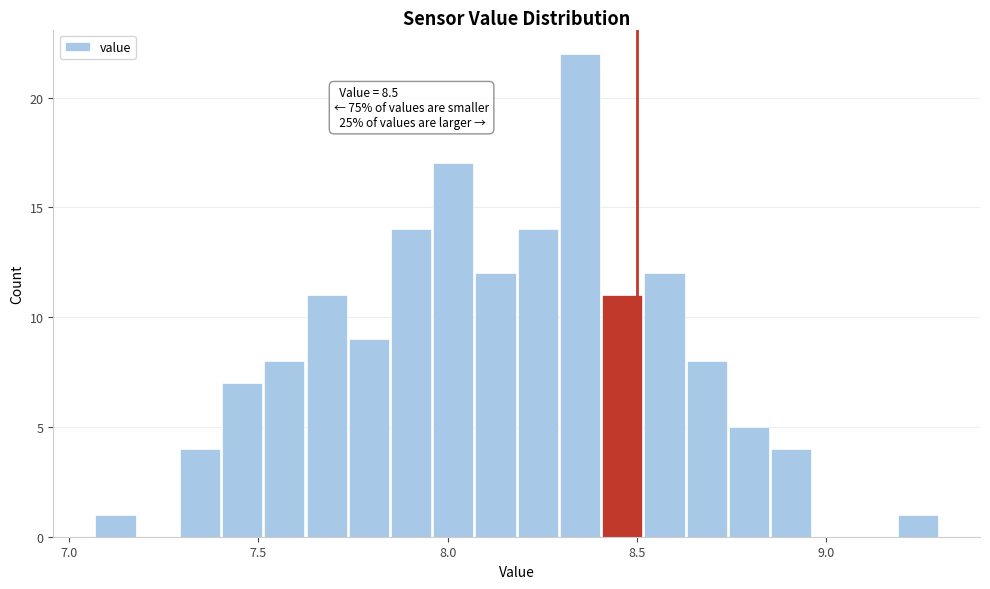

Around what value on the x-axis is the tallest bar? Give the approximate position of its centre, as read against the axis.

8.35